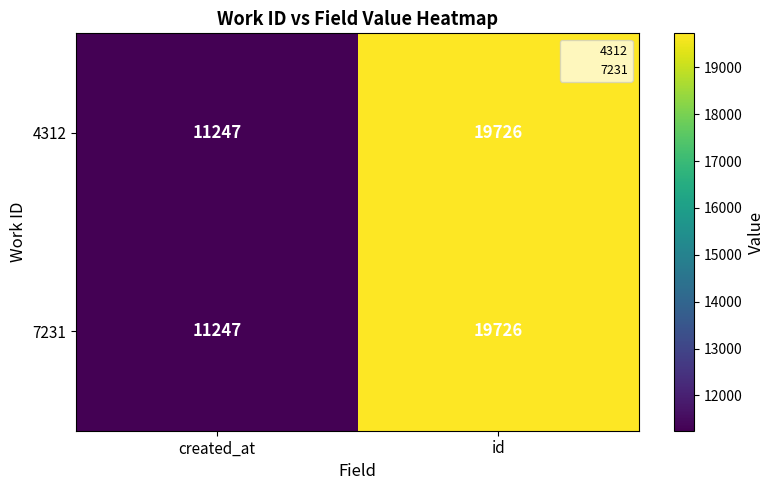

What is the difference between the maximum and minimum values in the 7231 series?

8479